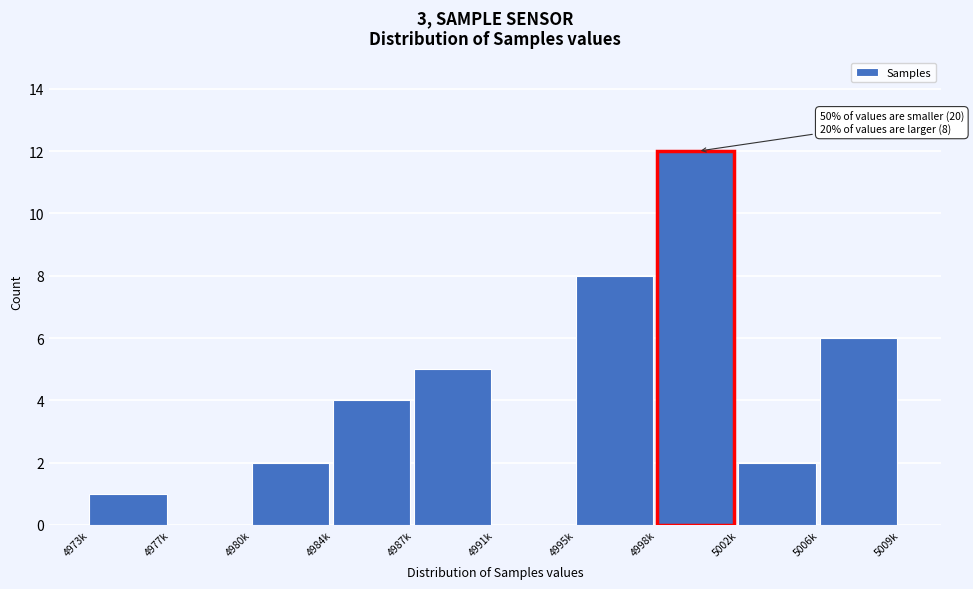

Reading left to right, what are all the values shown in this chart?

4973k=1	4977k=0	4980k=2	4984k=4	4987k=5	4991k=0	4995k=8	4998k=12	5002k=2	5006k=6